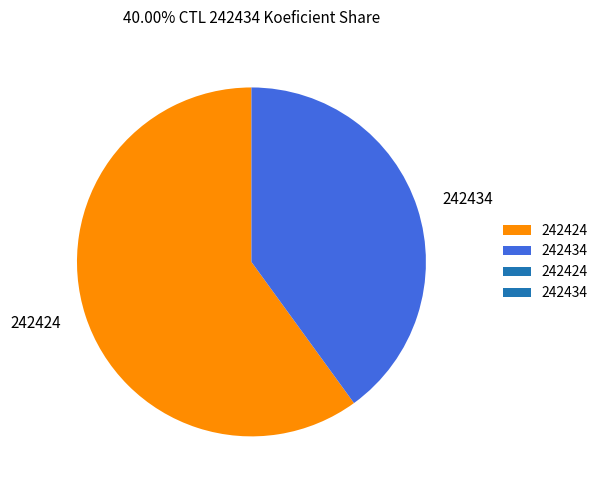

Combined, do 242434 and 242424 account for over 50%?

Yes